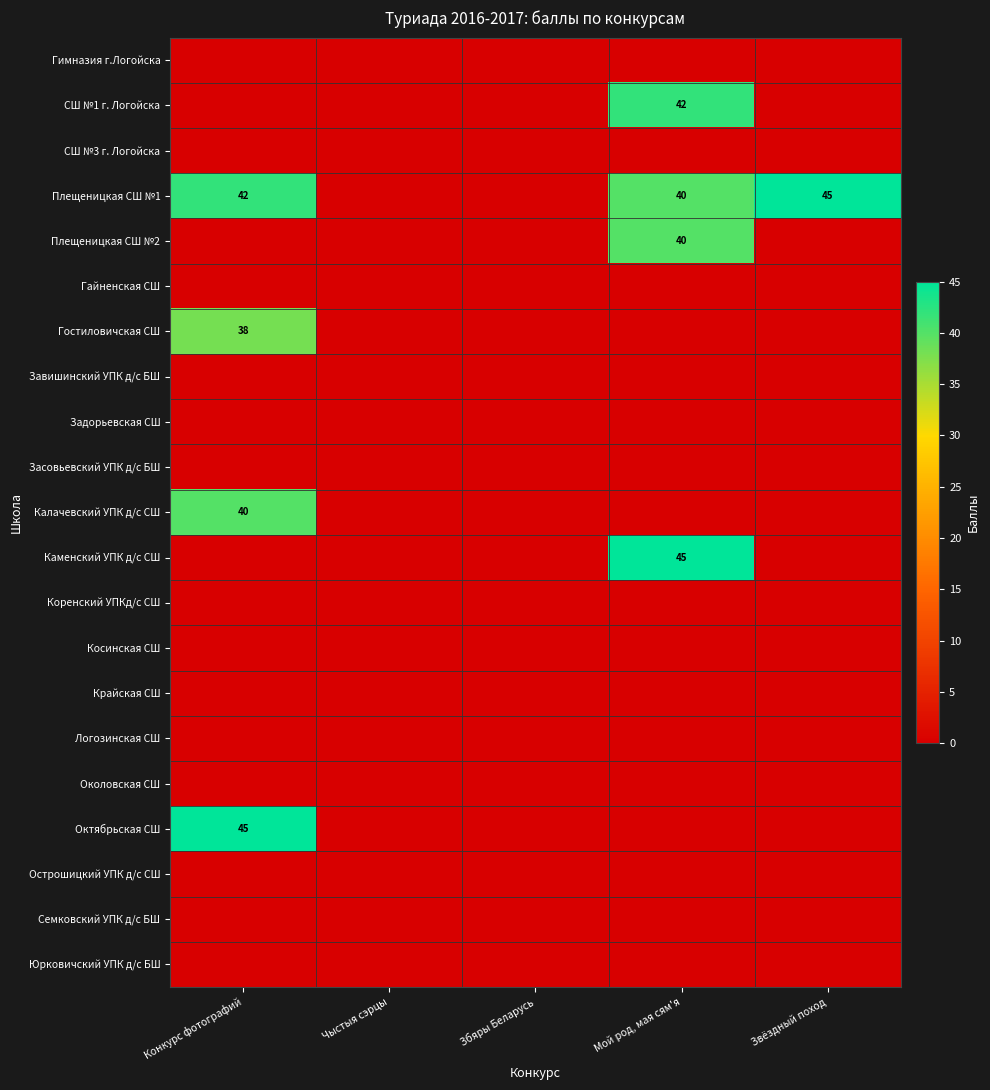

The value of Октябрьская СШ at Конкурс фотографий is 45. True or false?

True